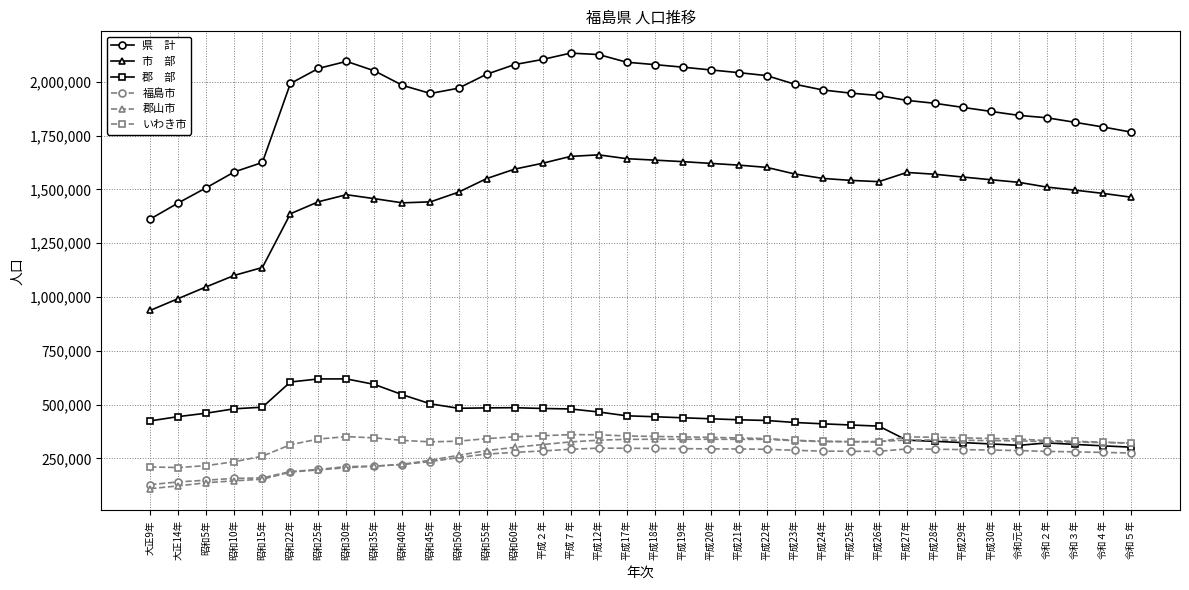

What is the spread (max minus min) of values at 昭和50年?

1716393